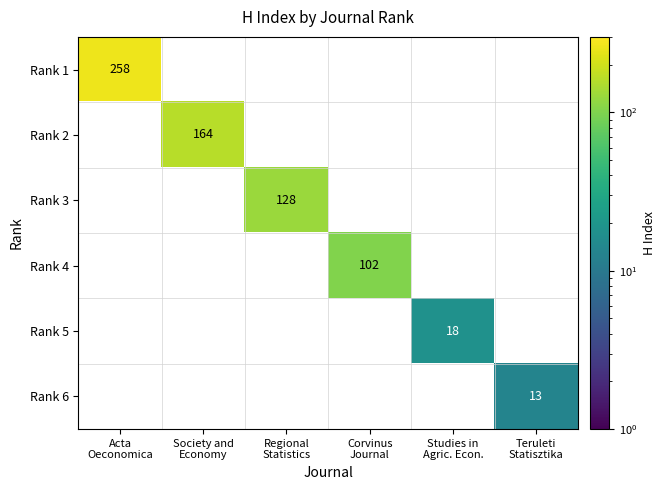

List the series in order of their peak value, lowest first.

Rank 6, Rank 5, Rank 4, Rank 3, Rank 2, Rank 1